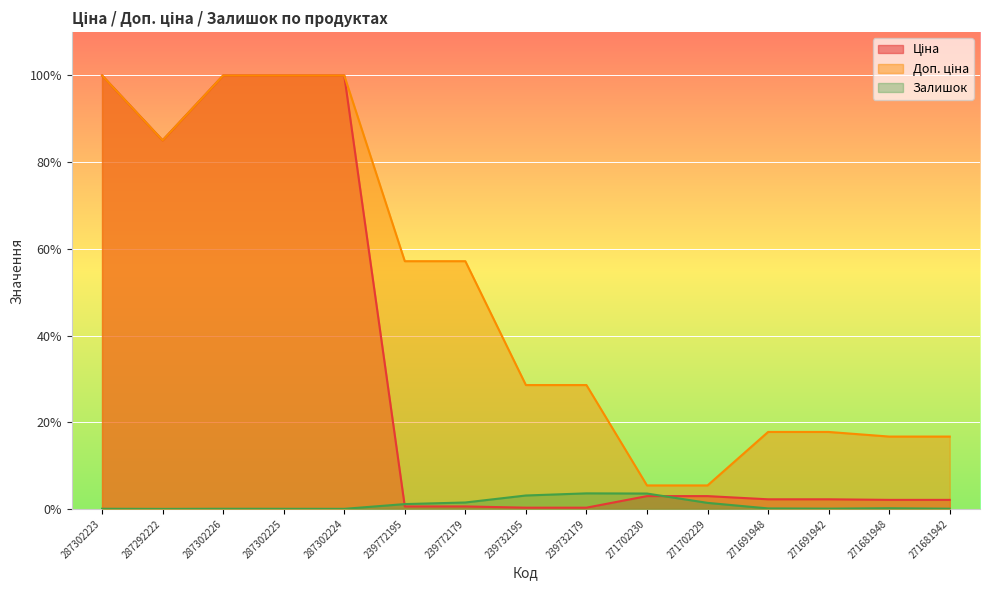

Rank the series by their maximum value, from highest to lowest.

Ціна, Доп. ціна, Залишок